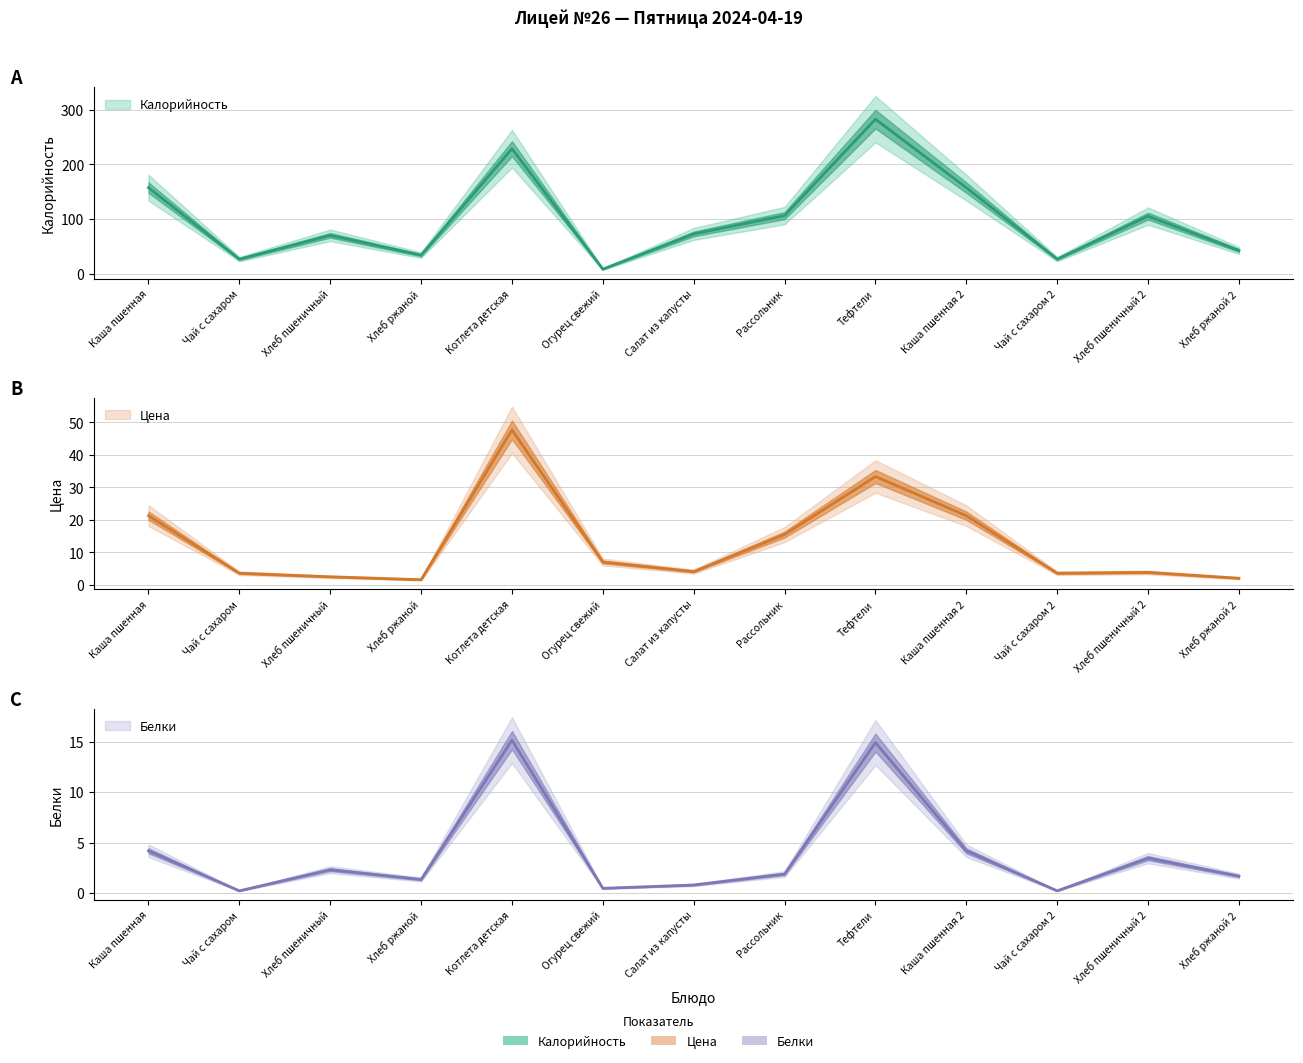

What is the total value across all series at Хлеб пшеничный 2?

112.8